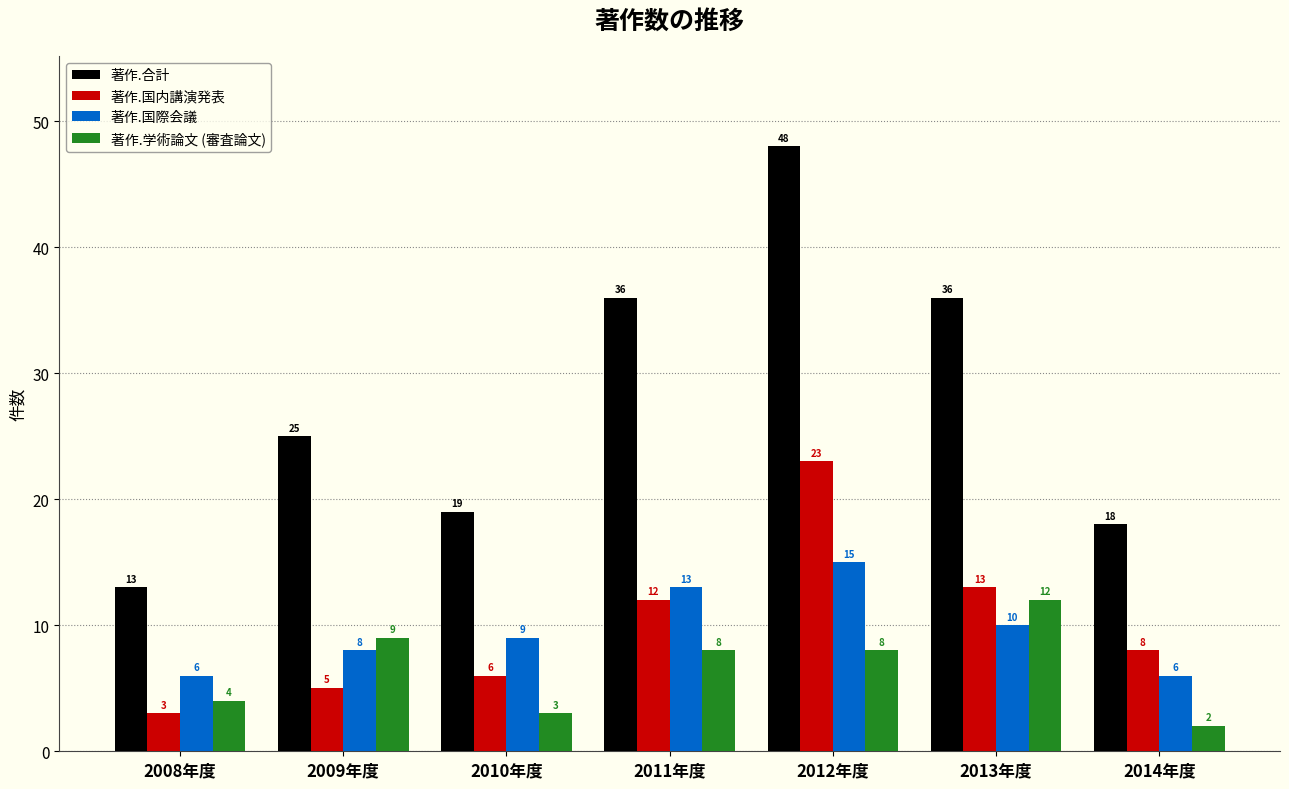

Reading left to right, list all the values displayed in this chart.

著作.合計: 2008年度=13	2009年度=25	2010年度=19	2011年度=36	2012年度=48	2013年度=36	2014年度=18
著作.国内講演発表: 2008年度=3	2009年度=5	2010年度=6	2011年度=12	2012年度=23	2013年度=13	2014年度=8
著作.国際会議: 2008年度=6	2009年度=8	2010年度=9	2011年度=13	2012年度=15	2013年度=10	2014年度=6
著作.学術論文 (審査論文): 2008年度=4	2009年度=9	2010年度=3	2011年度=8	2012年度=8	2013年度=12	2014年度=2